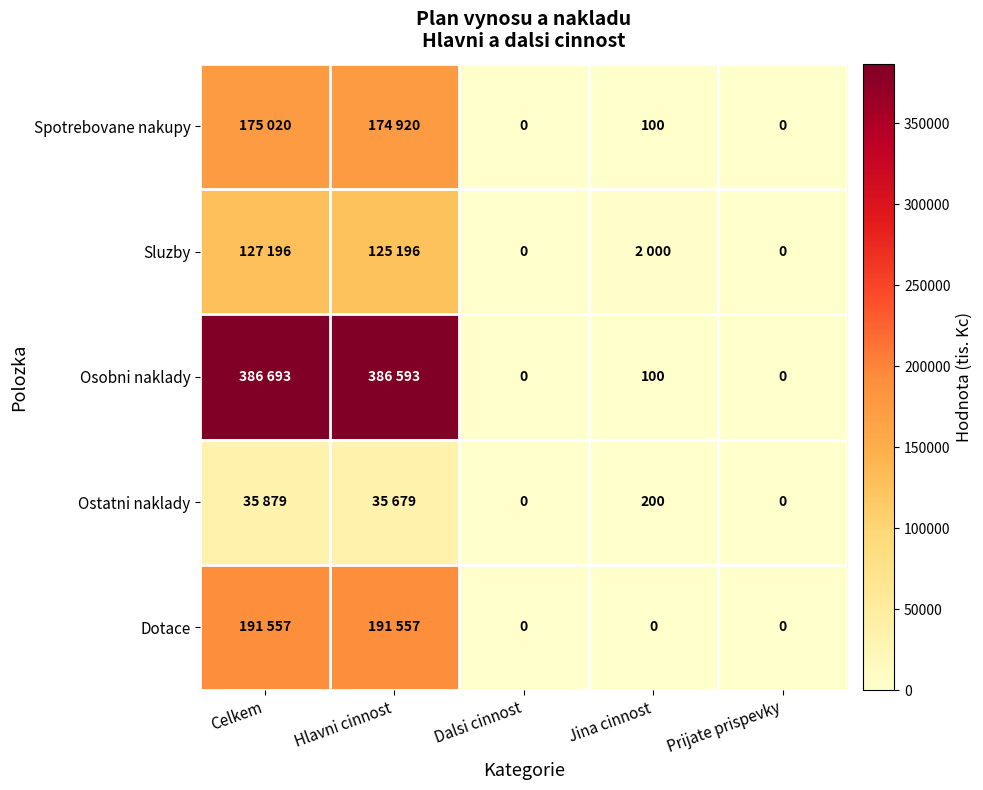

Where does the Spotrebovane nakupy series first go above 100?

Celkem